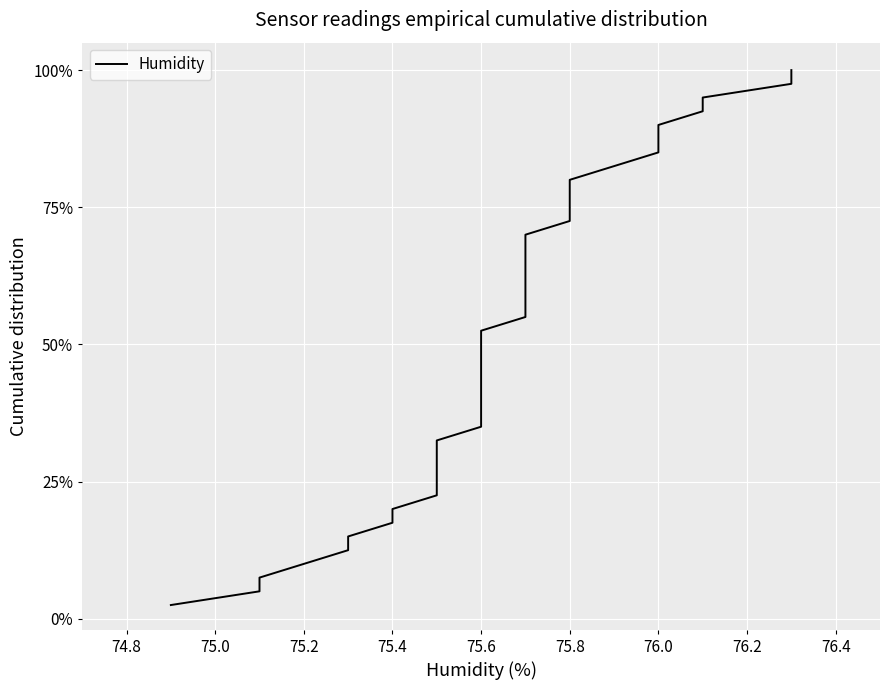

What is the label of the 14th point from the left?

75.6